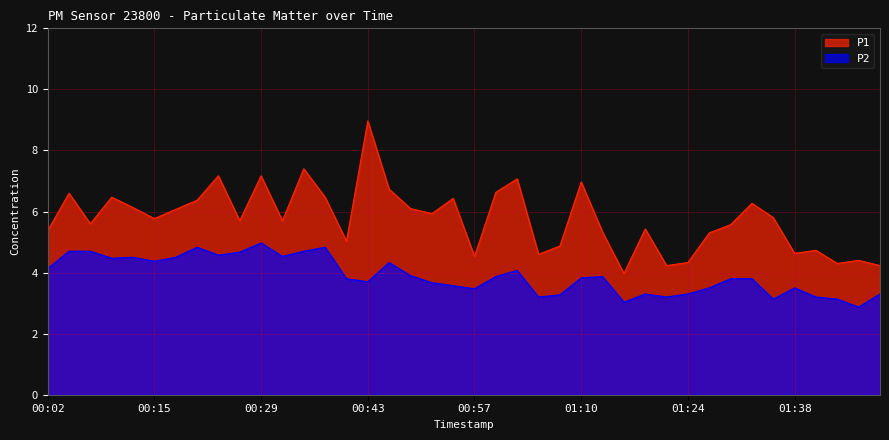

List the series in order of their overall mean, lowest first.

P2, P1